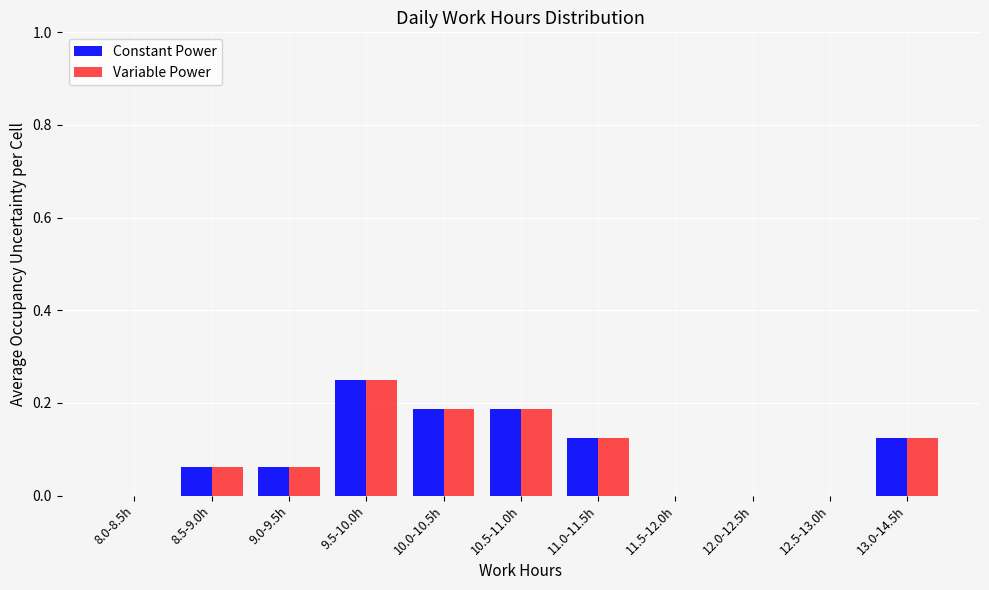

Is it true that Constant Power equals 0.1 at 10.0-10.5h?

False